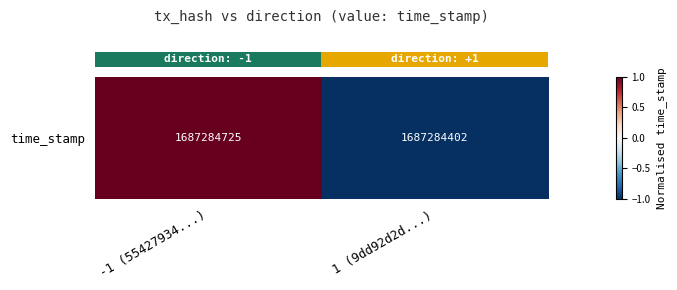

The value at -1 (55427934...) is 1. True or false?

True